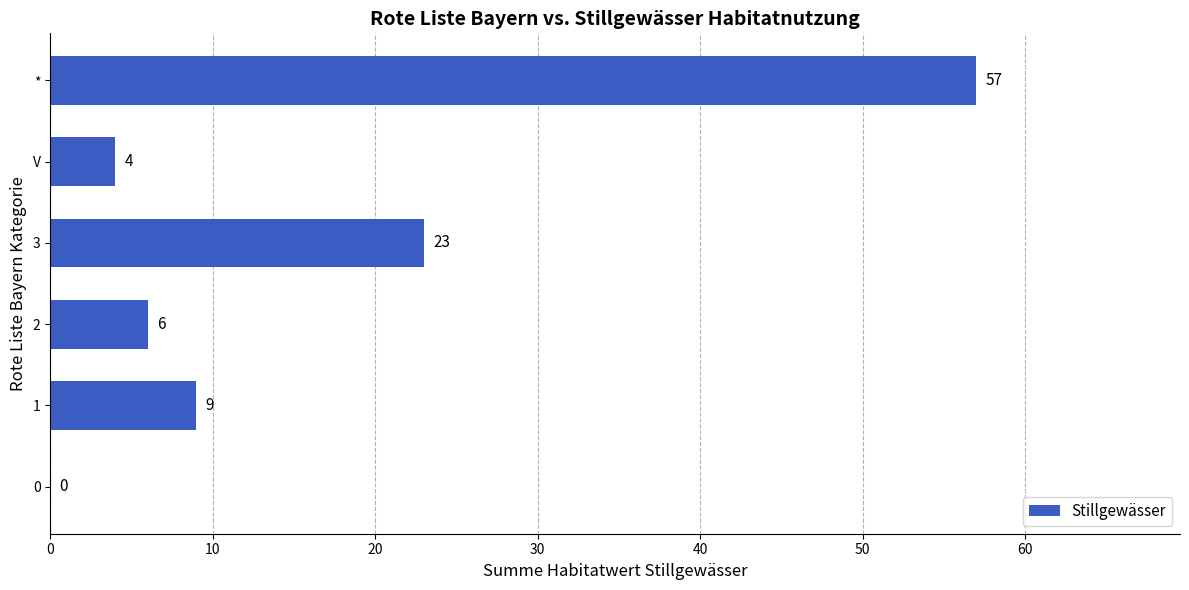

Where is the data nearest to the value 28?

3